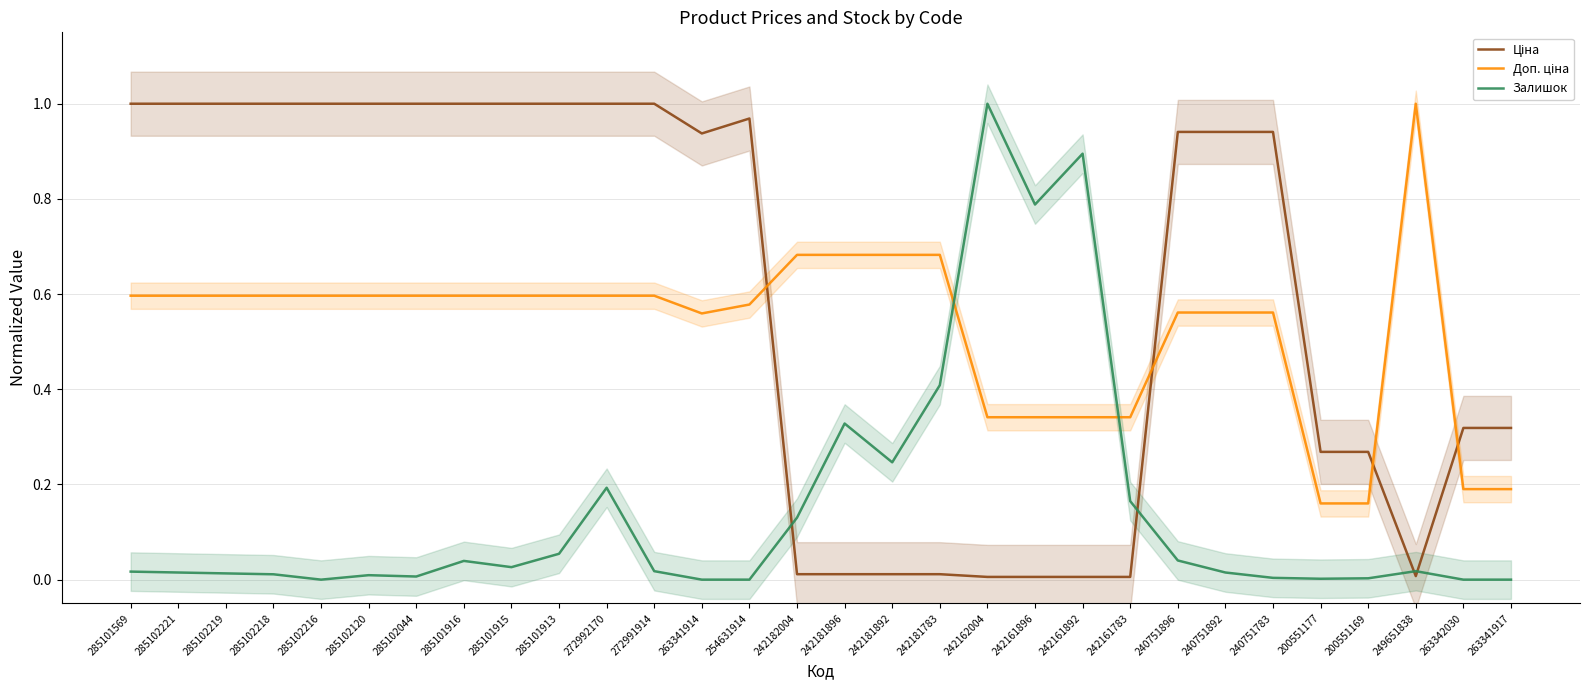

True or false: Залишок has a value of 0.0 at 254631914.

True